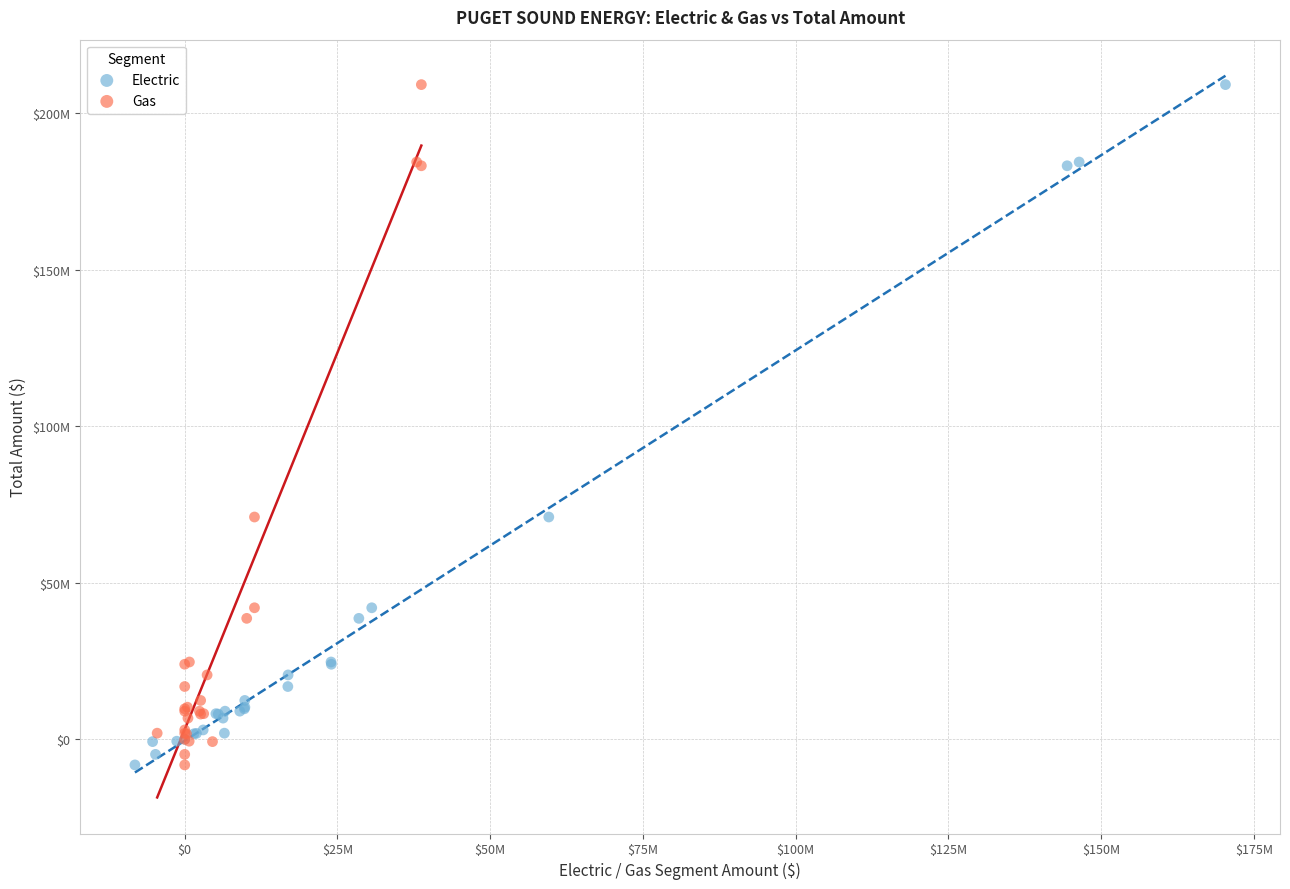

What are all the series names shown in the legend?

Electric, Gas